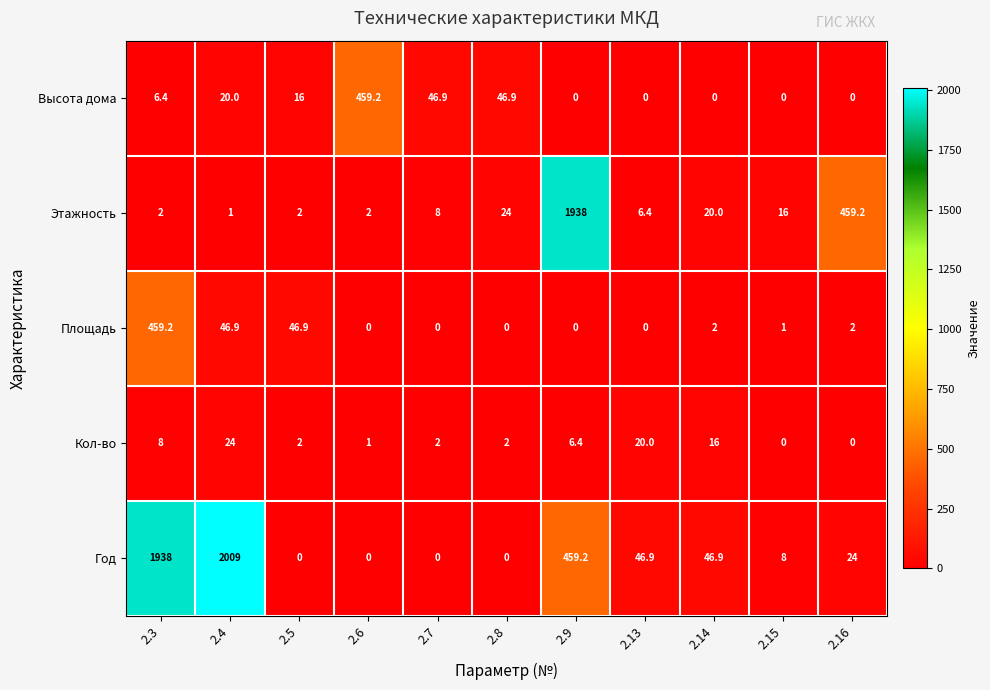

Is the value of Год at 2.7 greater than the value of Кол-во at 2.3?

No